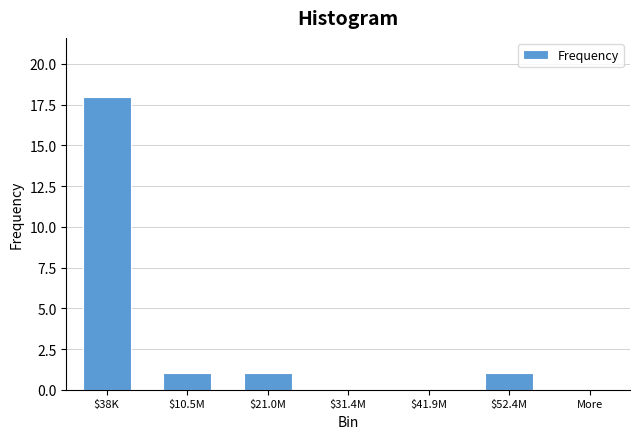

The value at More is 0. True or false?

True